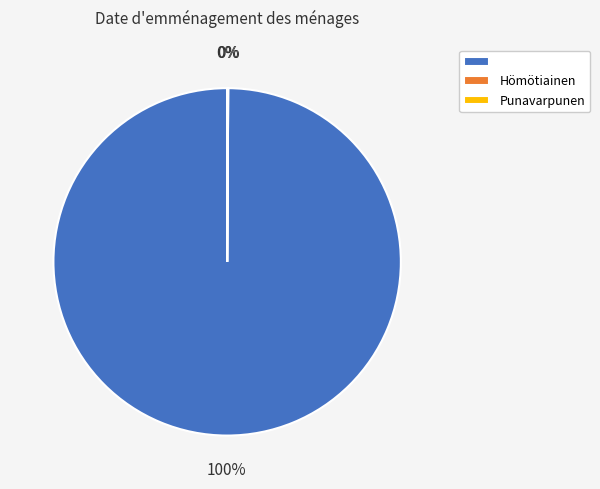

To the nearest percent, what is the average slice percentage?

33%